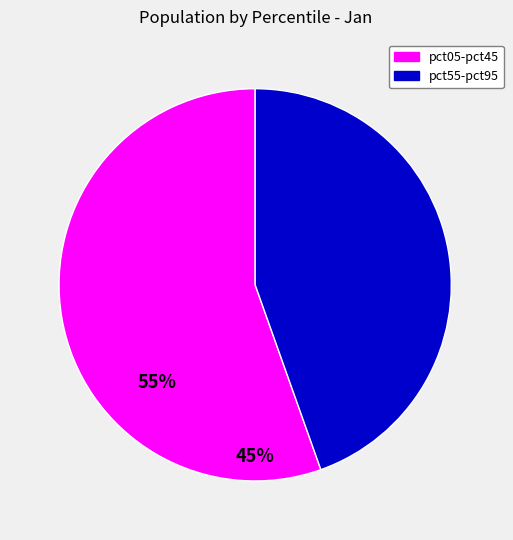

Do pct55-pct95 and pct05-pct45 together represent more than half of the pie?

Yes